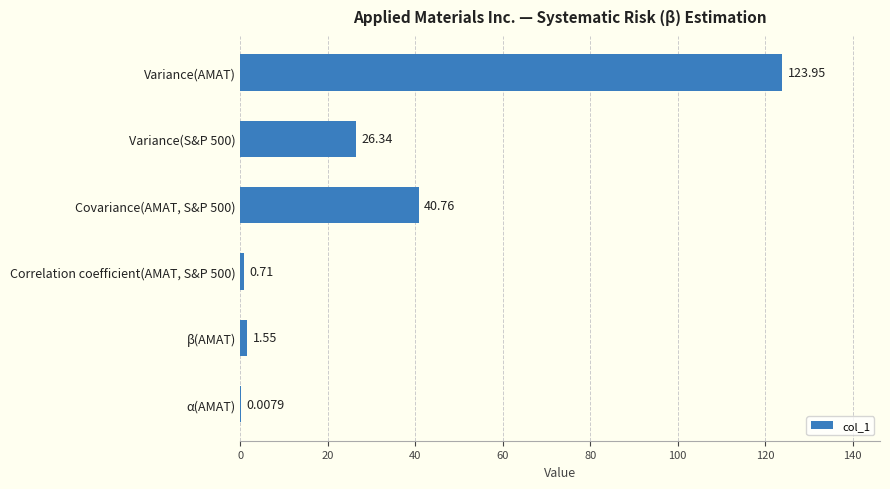

At which category does the chart reach its peak across all series?

Variance(AMAT)